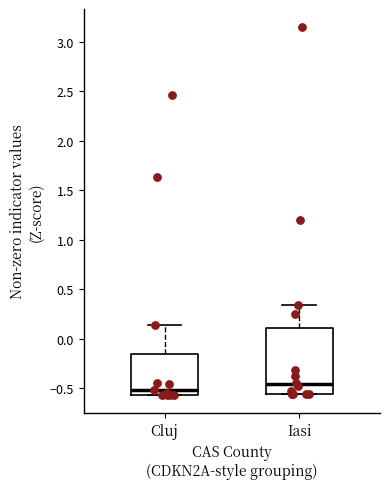

Which box is the tallest, from its lower edge to its upper edge?

Iasi